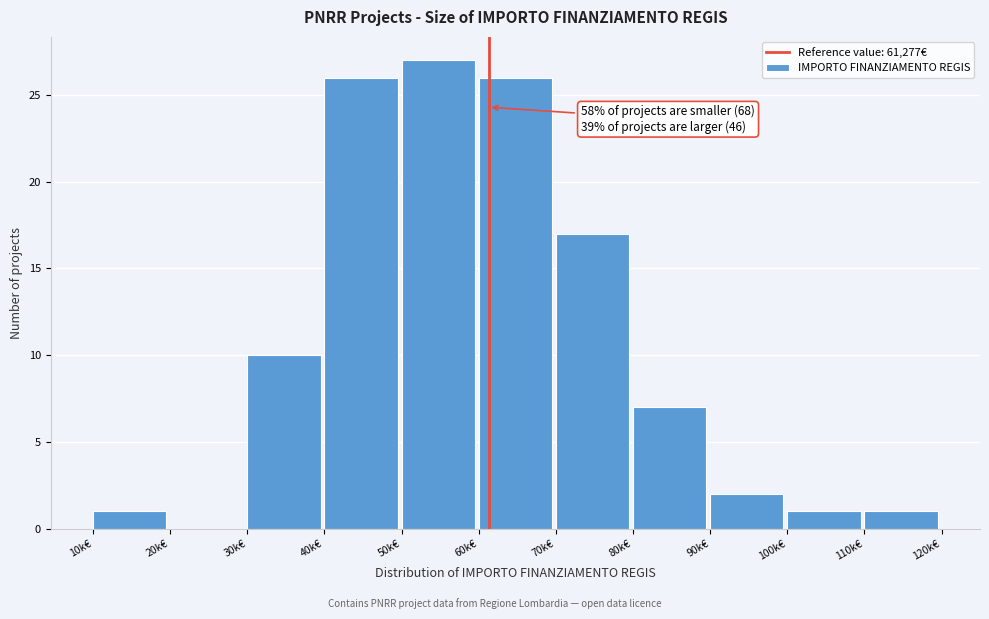

Reading left to right, extract all data points from this chart.

10k€=1	20k€=0	30k€=10	40k€=26	50k€=27	60k€=26	70k€=17	80k€=7	90k€=2	100k€=1	110k€=1